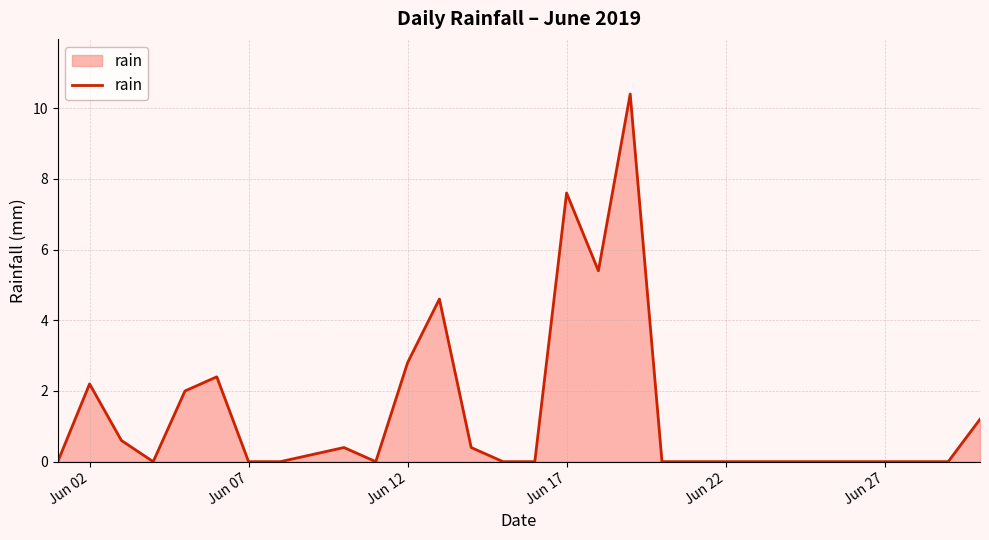

What is the difference between the maximum and minimum values?

10.4